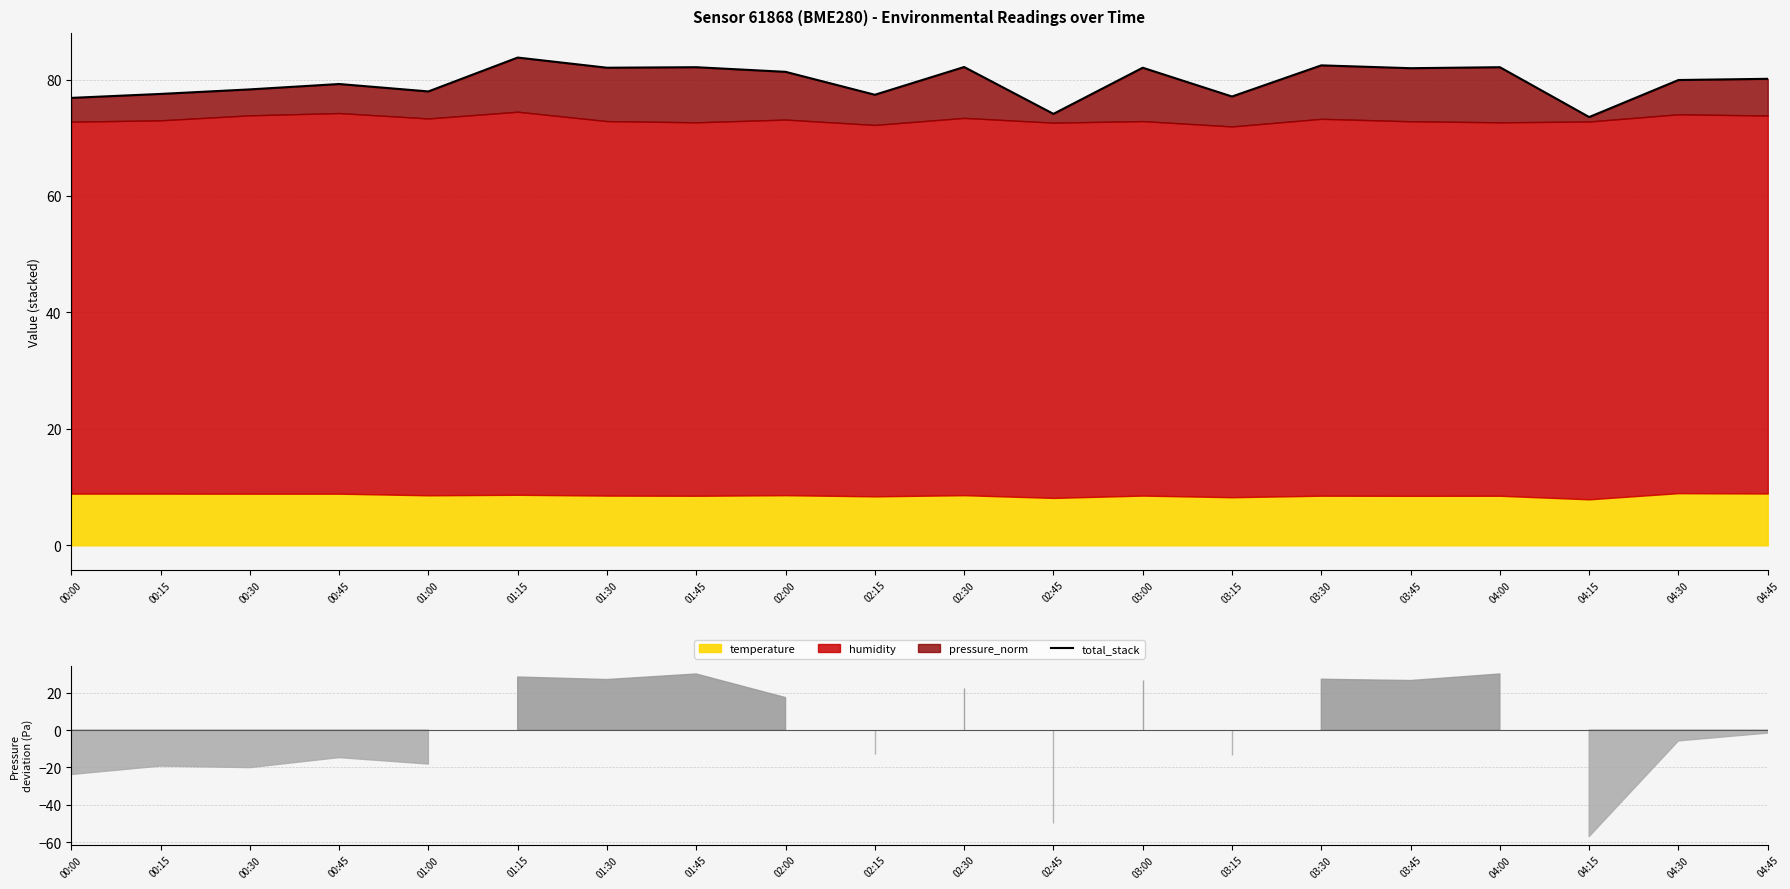

What position from the left is 00:30?

3